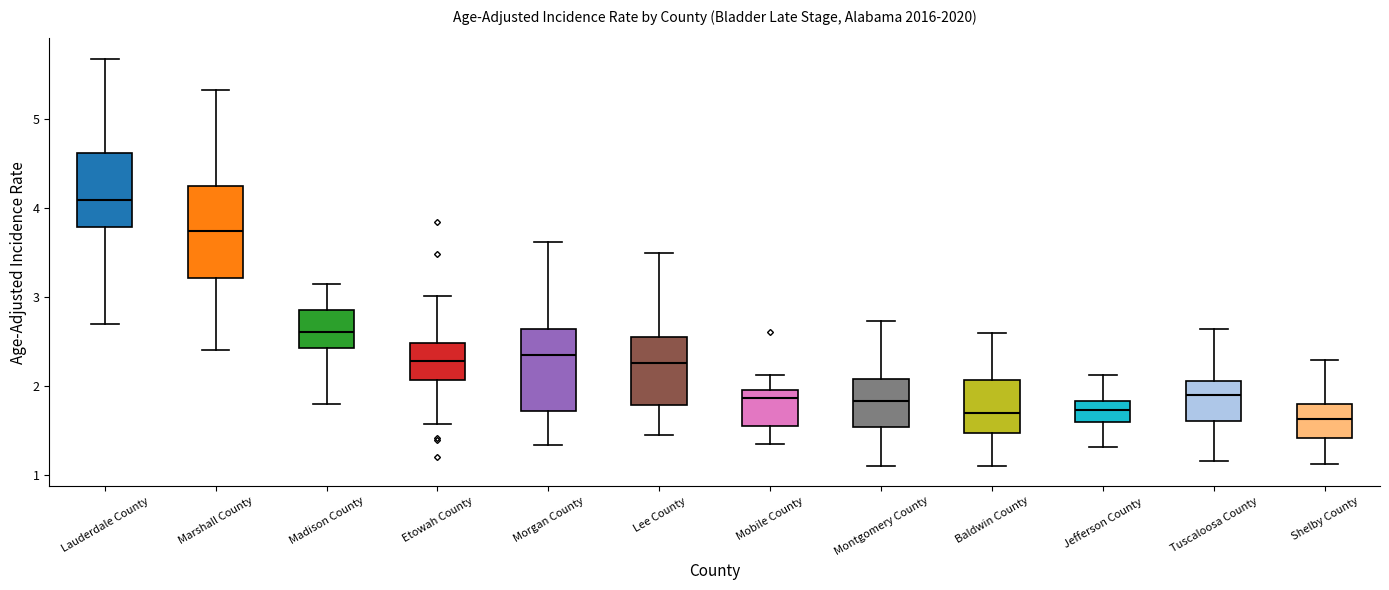

Comparing the boxes themselves (not the whiskers), which one is the tallest?

Marshall County